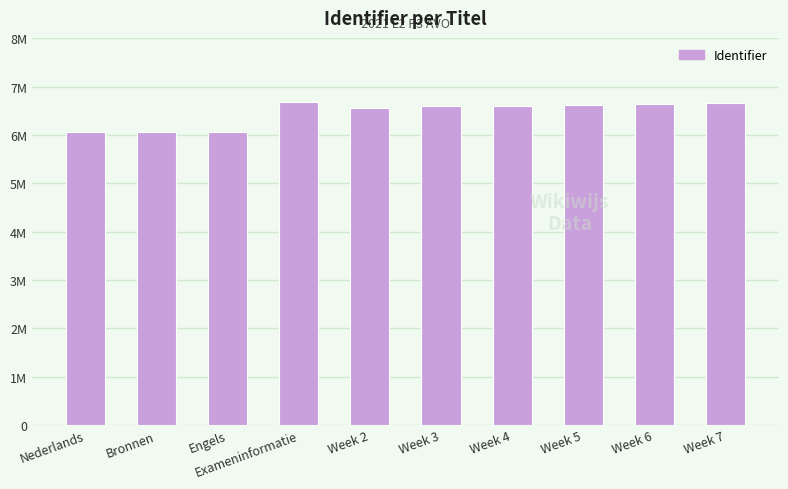

Does the chart contain any negative values?

No